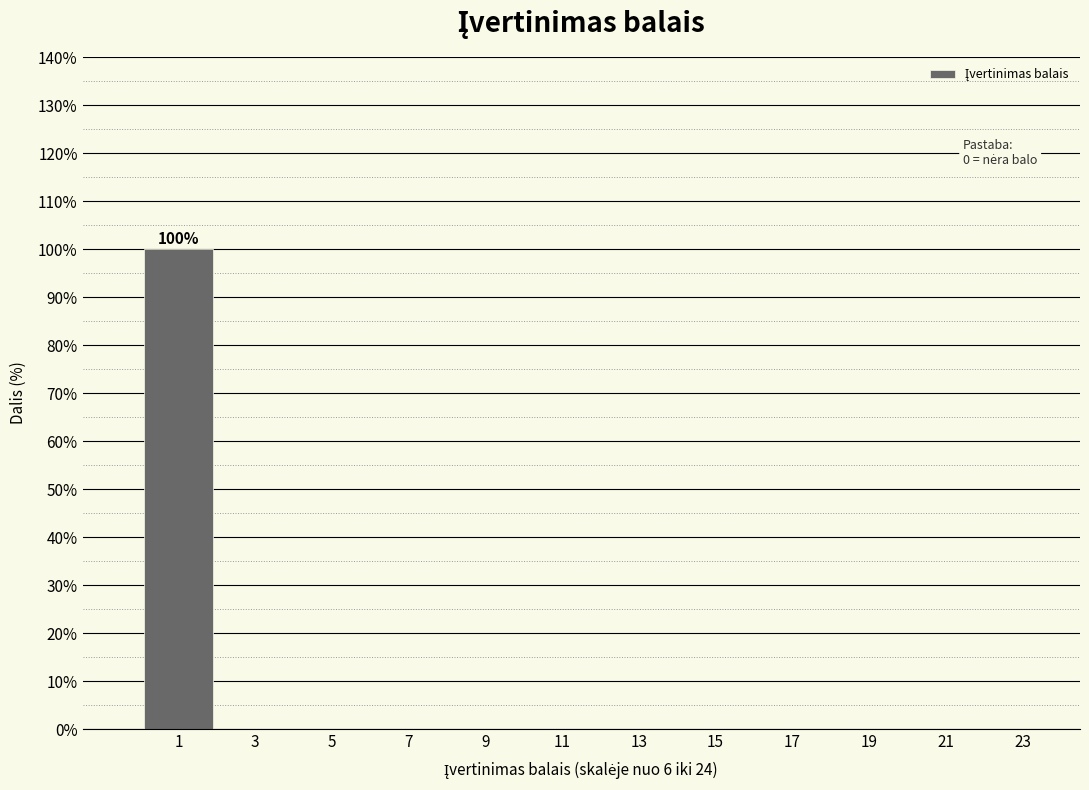

Over which range of the x-axis is the bar tallest?

0 to 2